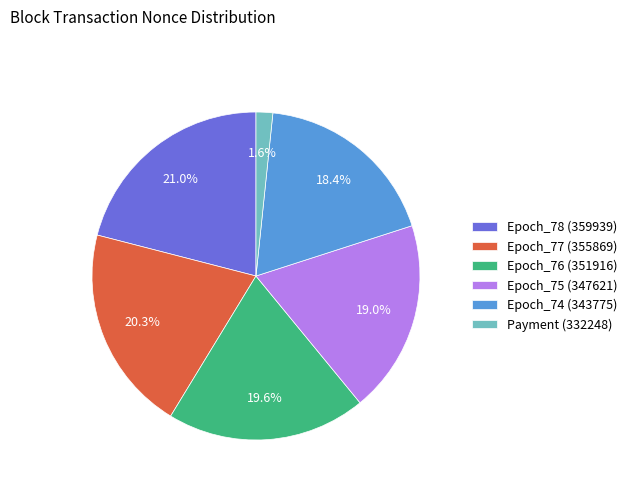

What percentage do Epoch_74 (343775) and Epoch_78 (359939) together represent?

39.4%